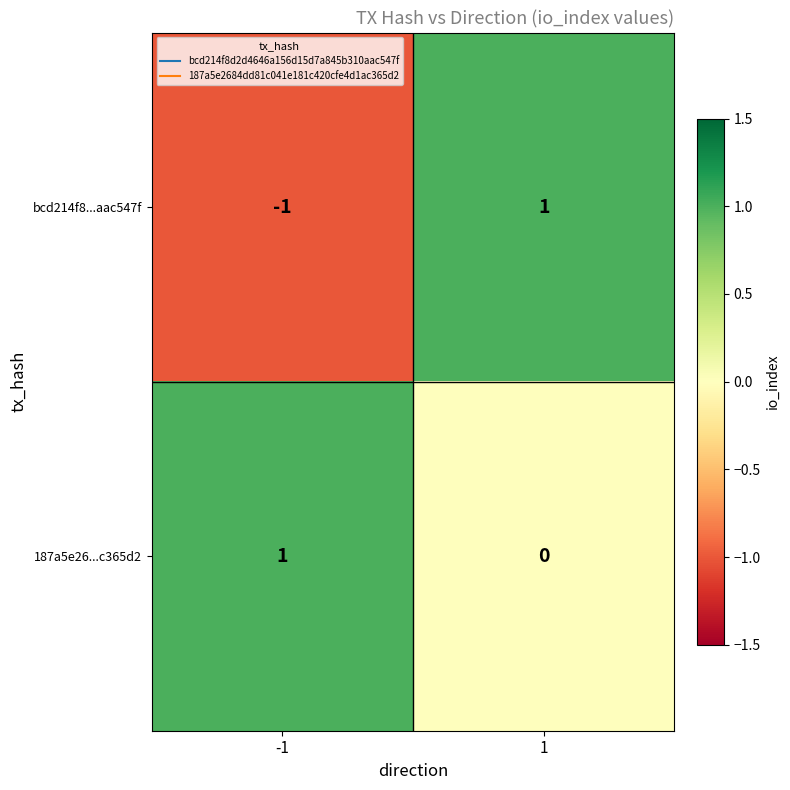

Reading right to left, transcribe all the data shown in this chart.

bcd214f8...aac547f: 1=1	-1=-1
187a5e26...c365d2: 1=0	-1=1